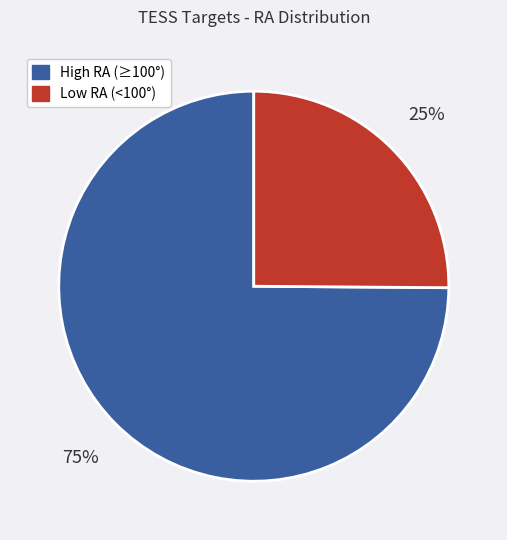

Which has a higher value, Low RA (<100°) or High RA (≥100°)?

High RA (≥100°)